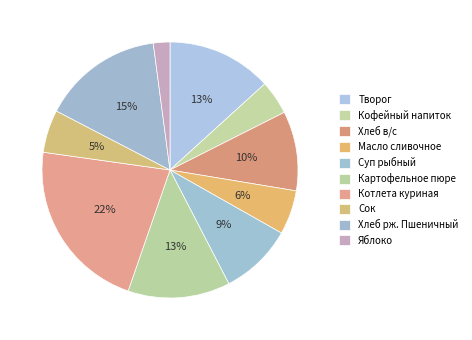

True or false: Картофельное пюре accounts for 13% of the total.

True